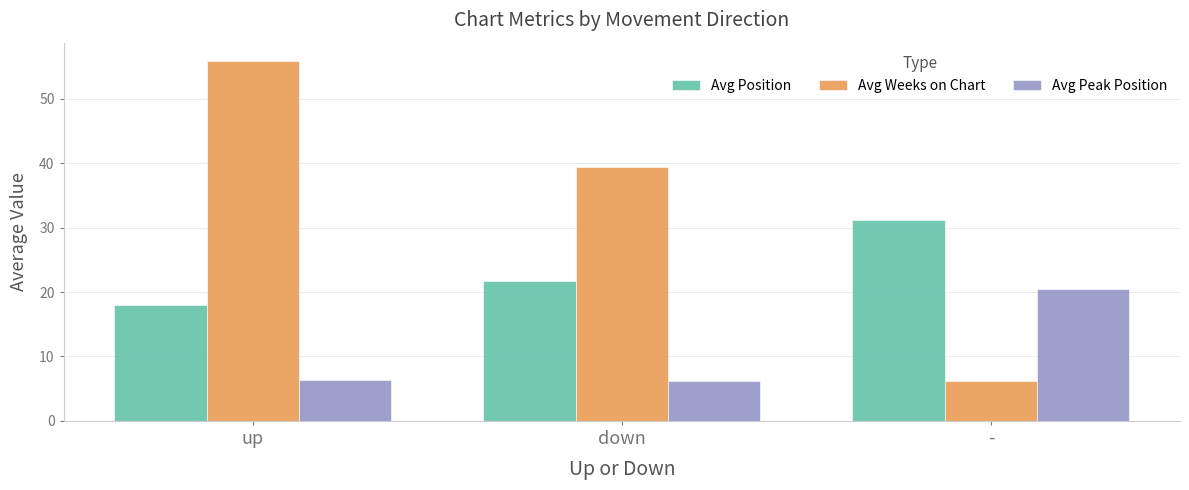

What value does the Avg Weeks on Chart series have at up?

55.9